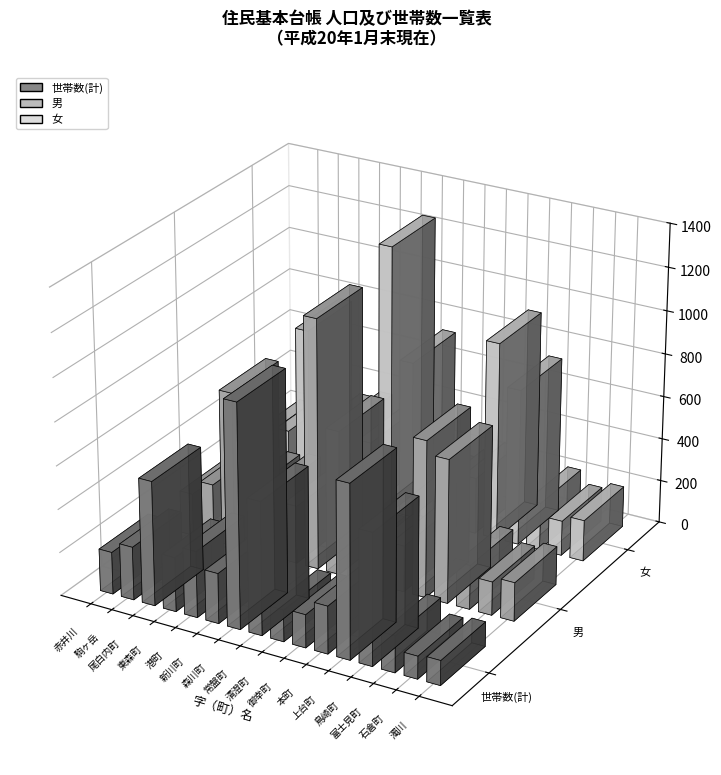

What is the maximum value shown in the chart?

1251